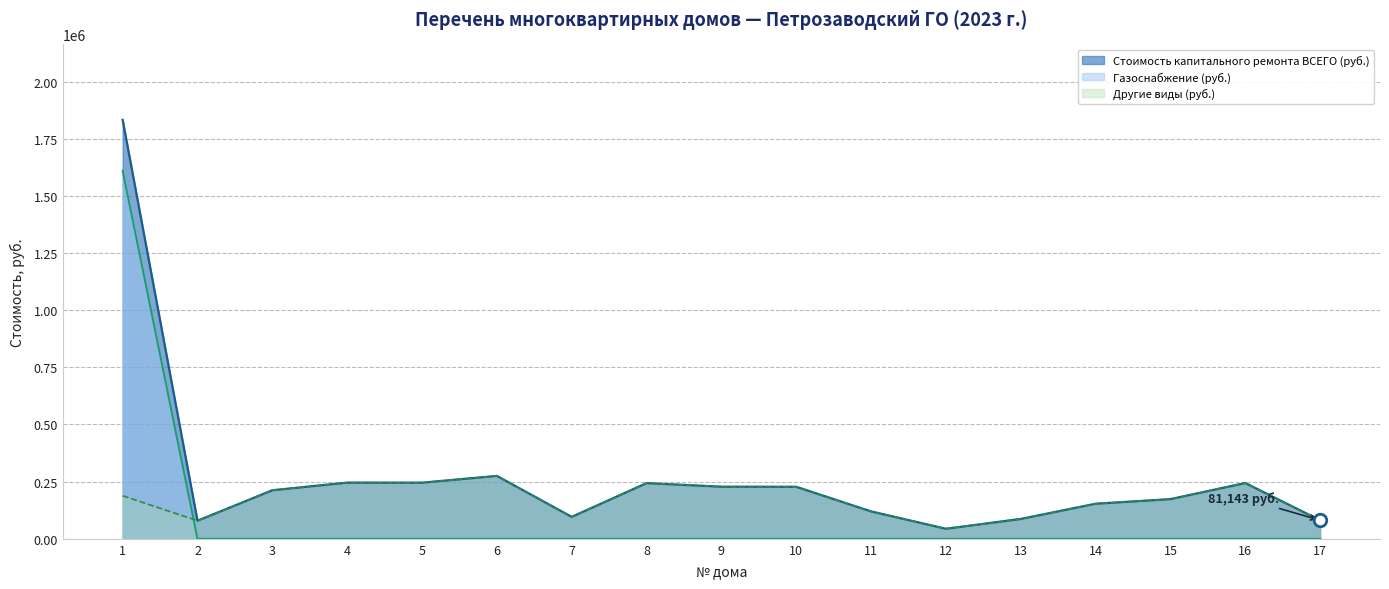

What is the difference between the maximum and minimum values in the Другие виды (руб.) series?

231241.3